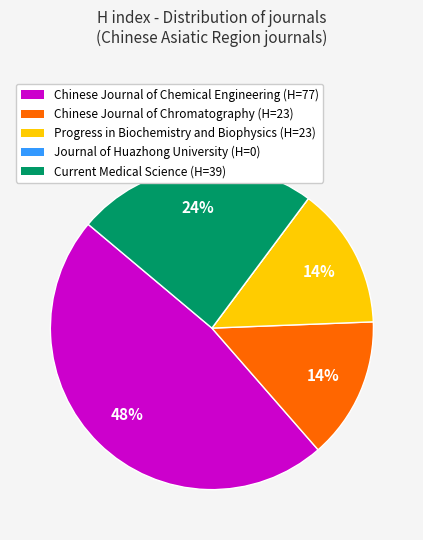

To the nearest percent, what is the average slice percentage?

20%